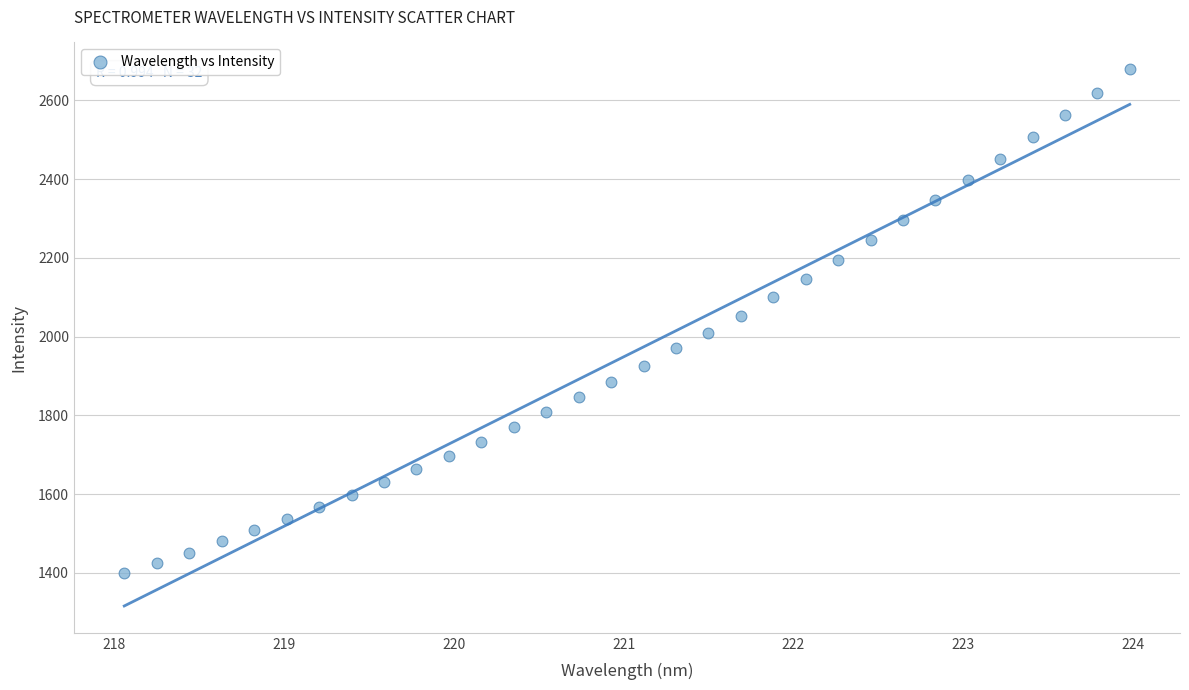

What is the range of X values (max minus min)?

5.9